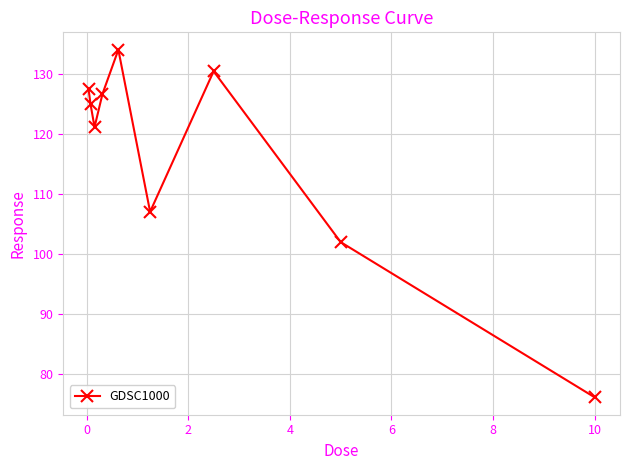

What is the greatest value displayed?

134.0